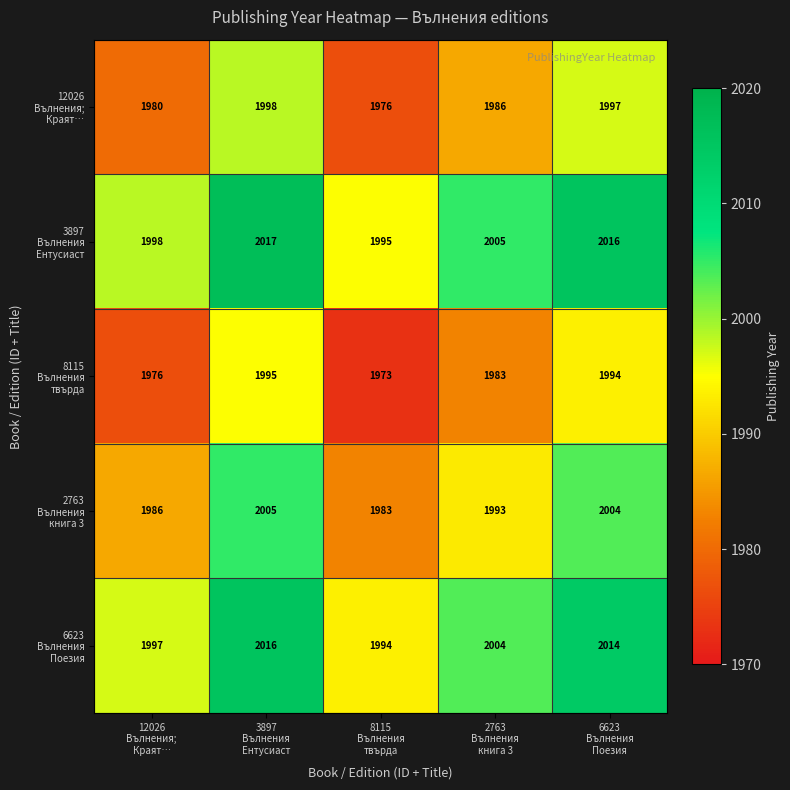

What is the smallest value displayed?

1973